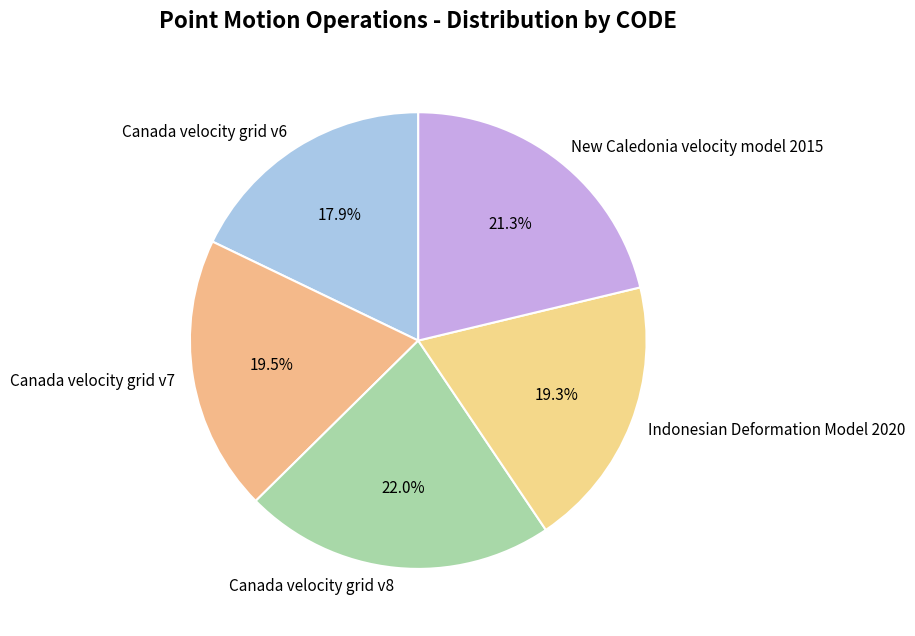

True or false: Canada velocity grid v8 accounts for 22% of the total.

True